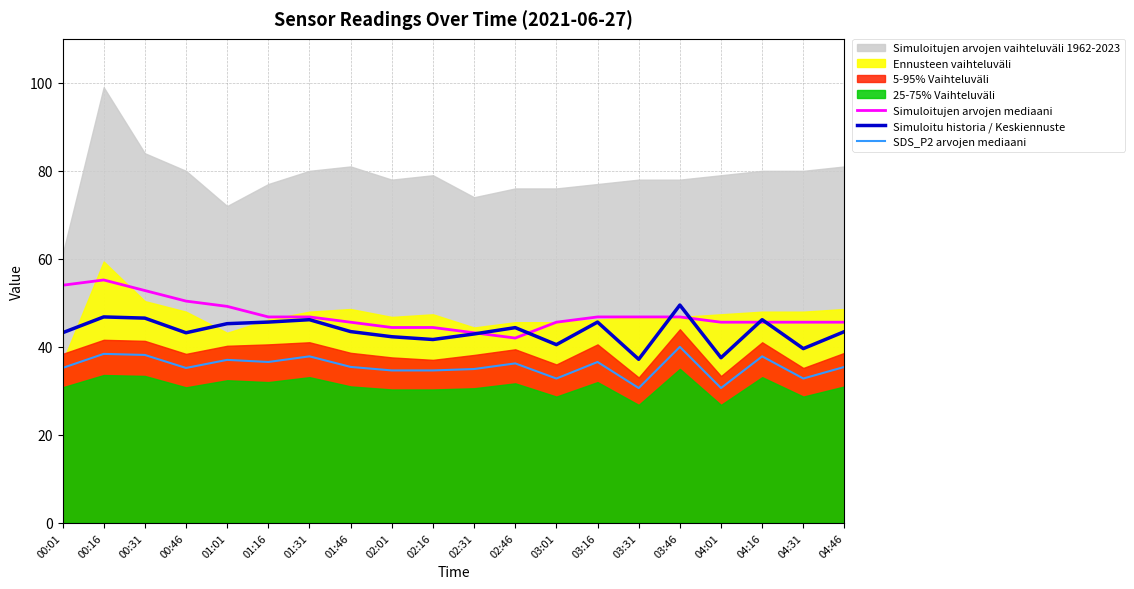

What is the lowest value of the Simuloitu historia / Keskiennuste series?

37.2